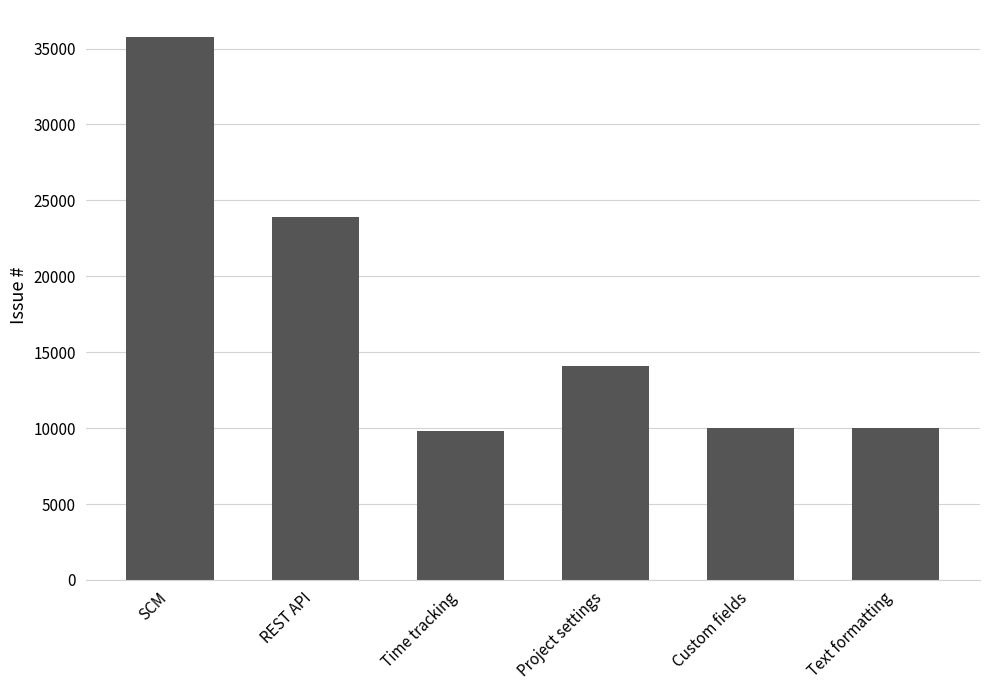

What position from the right is REST API?

5